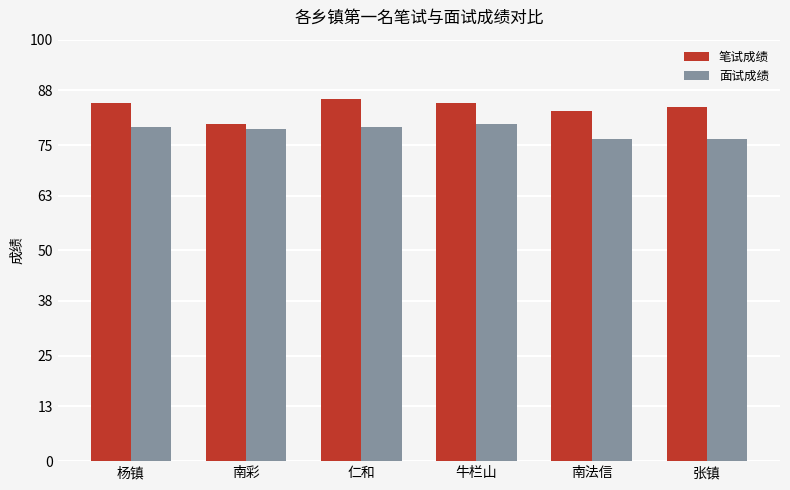

Which category has the lowest value in the 笔试成绩 series?

南彩